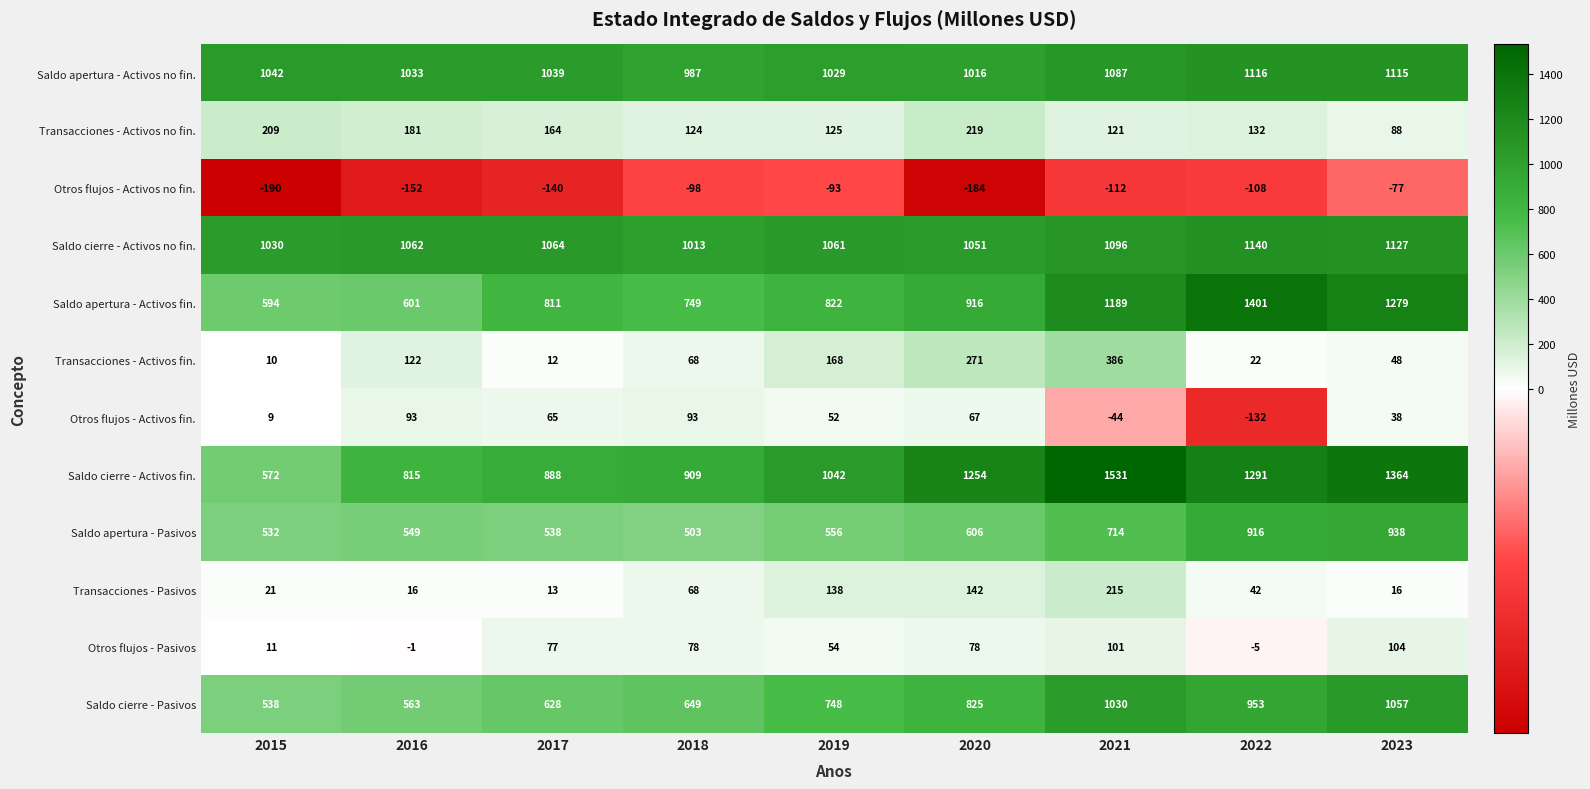

What is the total value across all series at 2022?

6768